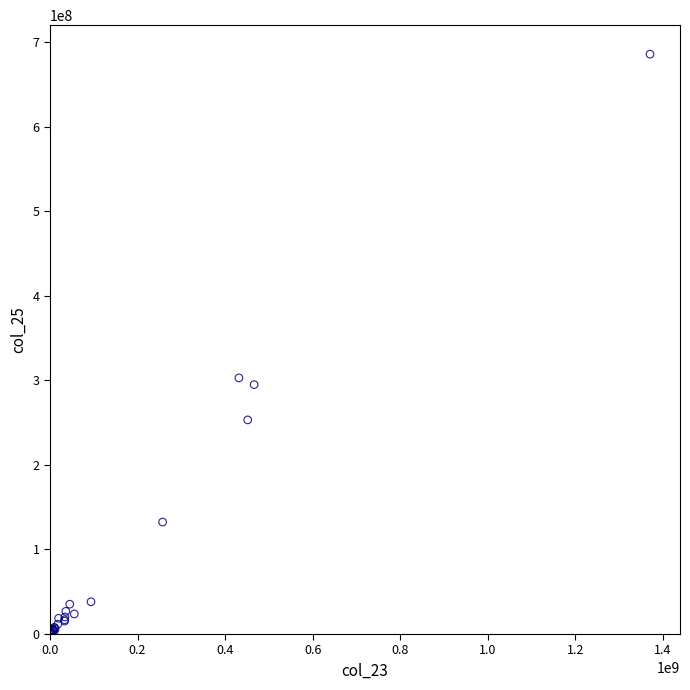

What Y value in the scatter plot is closest to 342926481?

302940000